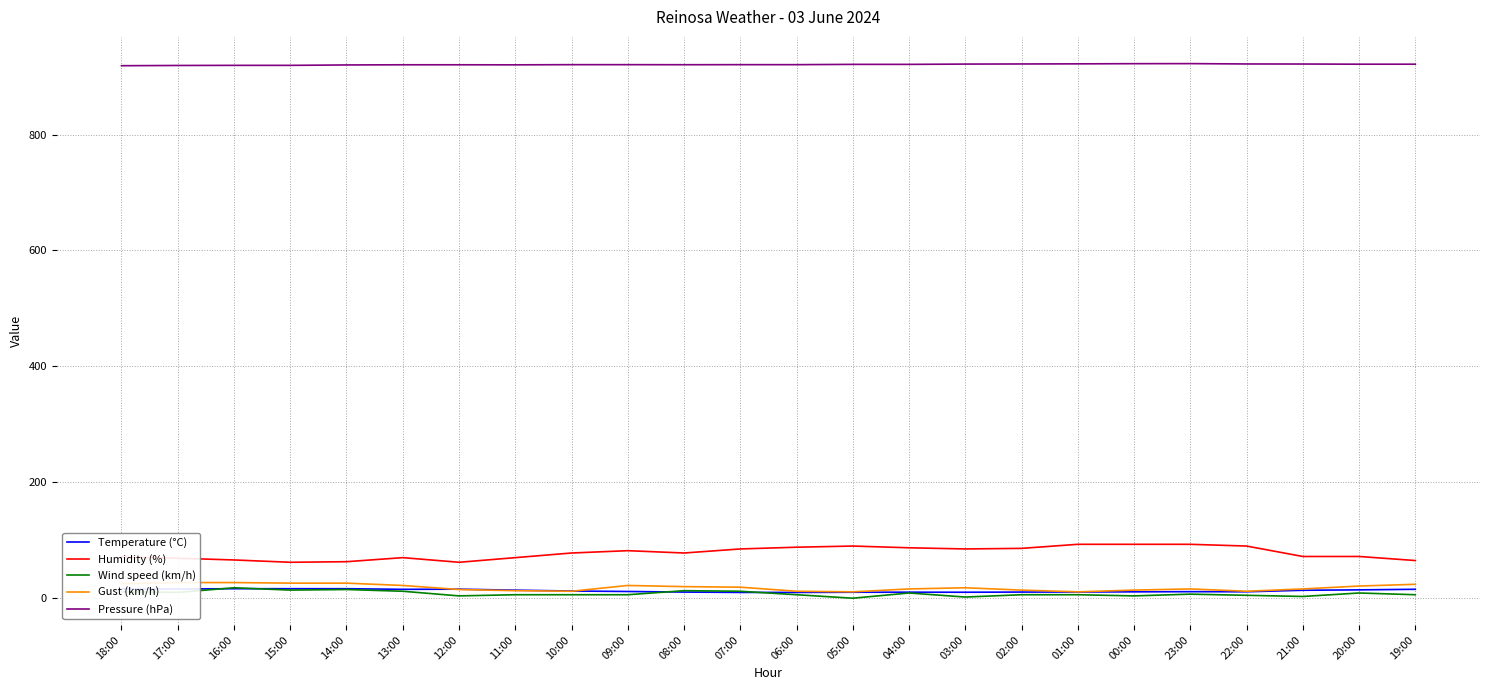

What is the difference between the Pressure (hPa) values at 15:00 and 03:00?

2.2